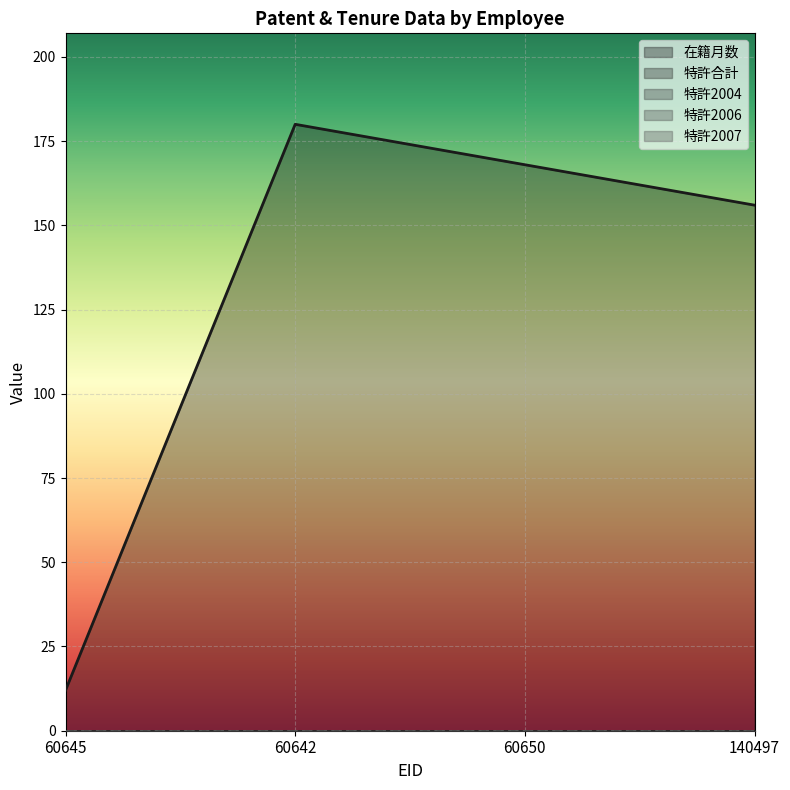

Reading left to right, what are all the values shown in this chart?

在籍月数: 60645=12	60642=180	60650=168	140497=156
特許合計: 60645=0	60642=0	60650=0	140497=0
特許2004: 60645=0	60642=0	60650=0	140497=0
特許2006: 60645=0	60642=0	60650=0	140497=0
特許2007: 60645=0	60642=0	60650=0	140497=0